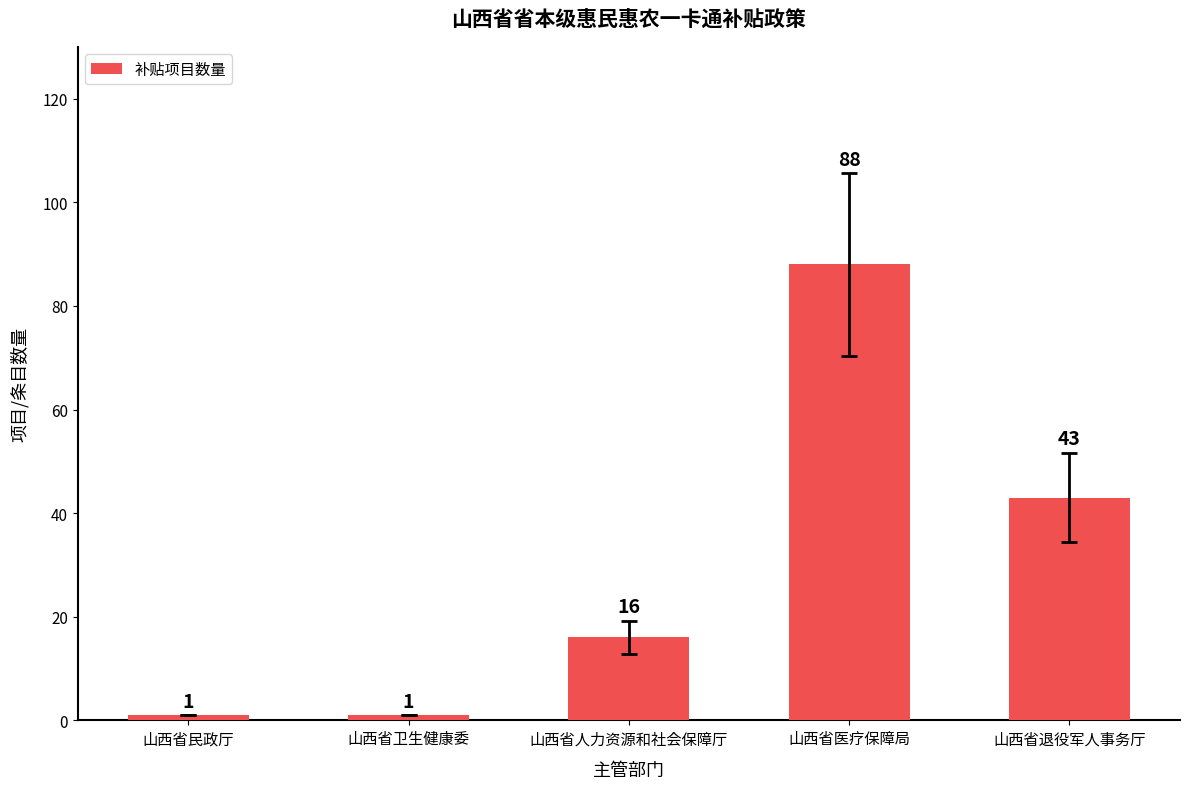

Reading left to right, list all the values displayed in this chart.

山西省民政厅=1	山西省卫生健康委=1	山西省人力资源和社会保障厅=16	山西省医疗保障局=88	山西省退役军人事务厅=43